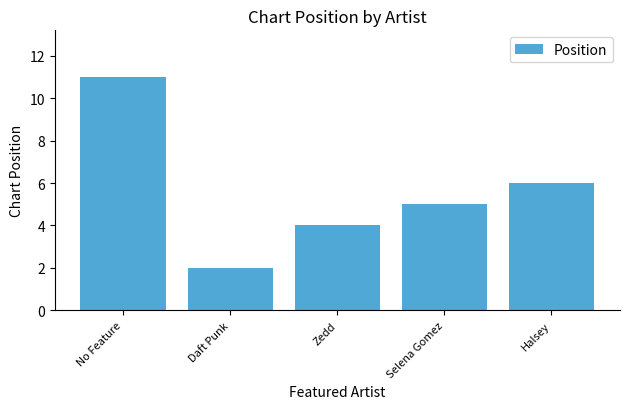

List the labels in order of value, smallest first.

Daft Punk, Zedd, Selena Gomez, Halsey, No Feature